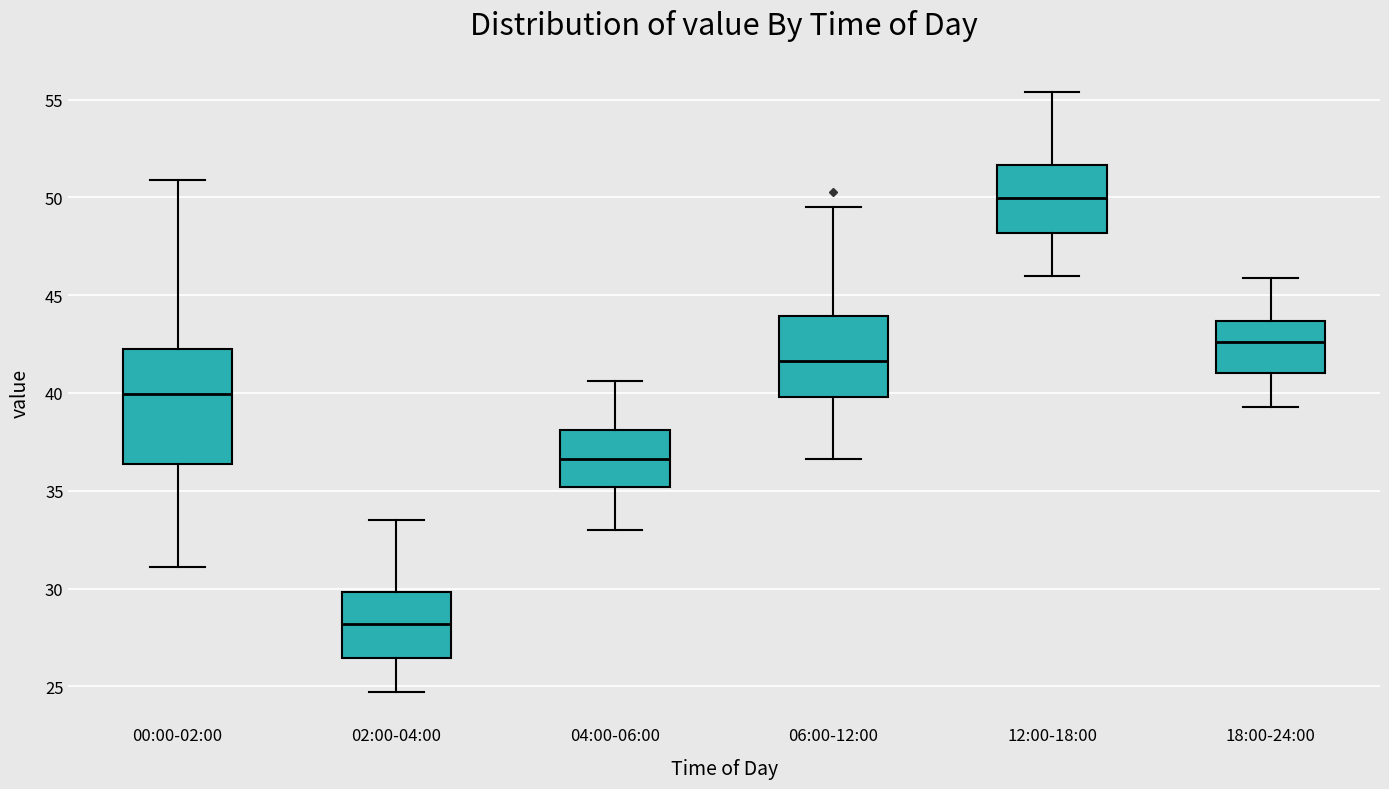

Reading left to right, transcribe this box plot: for each box, give where its median line is, the range the box spans, and where its two whiskers end, as read against the y-axis. The values are not printed on the chart, so give them approximately, as read against the axis.

00:00-02:00: median 40.0, box 36.5 to 42.5, whiskers 31.0 to 51.0
02:00-04:00: median 28.0, box 26.5 to 30.0, whiskers 24.5 to 33.5
04:00-06:00: median 36.5, box 35.0 to 38.0, whiskers 33.0 to 40.5
06:00-12:00: median 41.5, box 40.0 to 44.0, whiskers 36.5 to 49.5
12:00-18:00: median 50.0, box 48.0 to 51.5, whiskers 46.0 to 55.5
18:00-24:00: median 42.5, box 41.0 to 43.5, whiskers 39.5 to 46.0